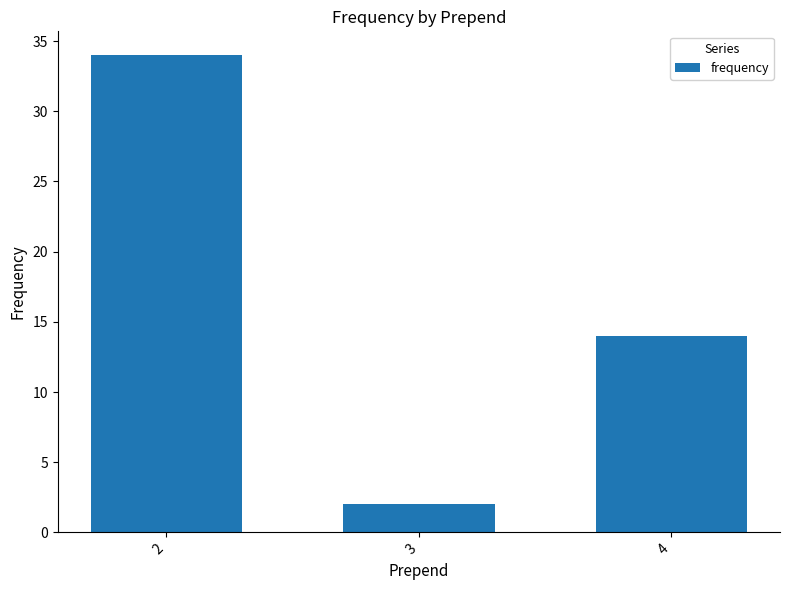

What is the sum of the values at 3 and 4?

16